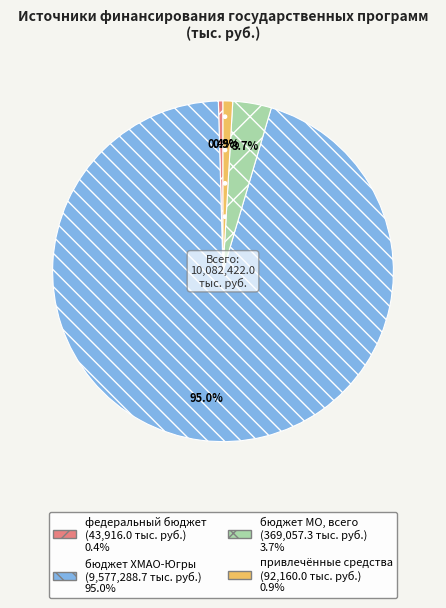

Which category has the biggest portion of the pie?

бюджет ХМАО-Югры